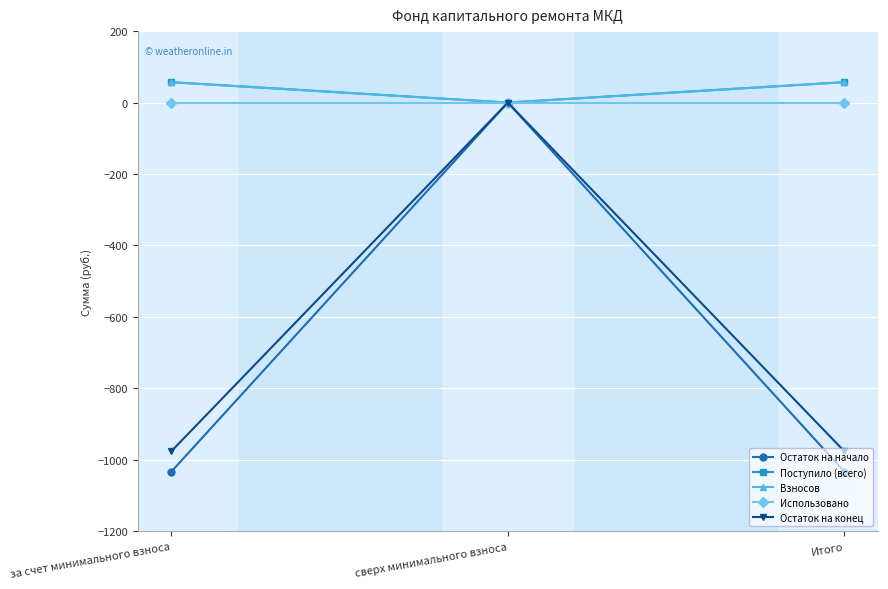

Which series has the largest range (max minus min)?

Остаток на начало